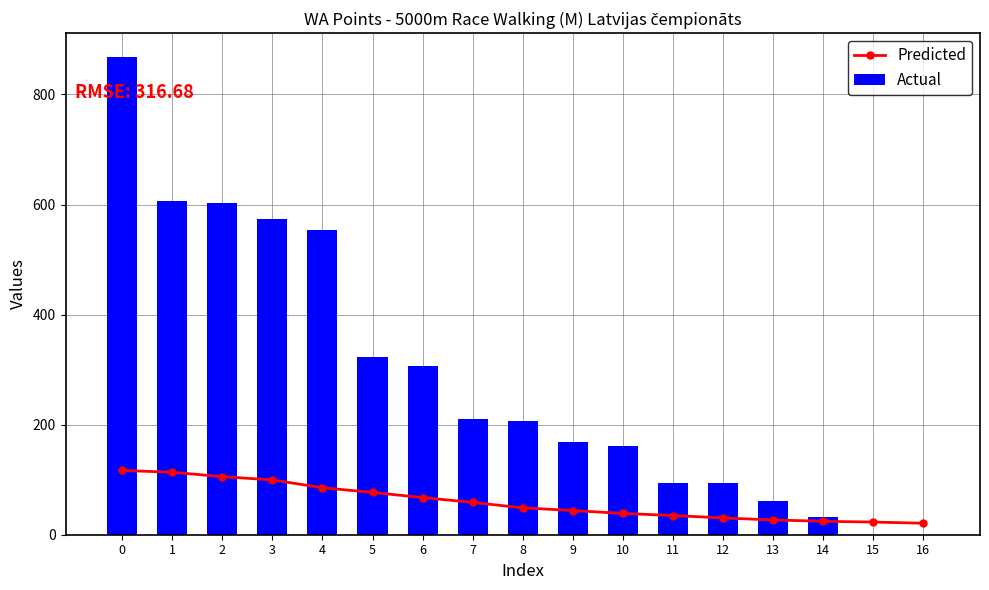

Read the Predicted value at 2.

105.6